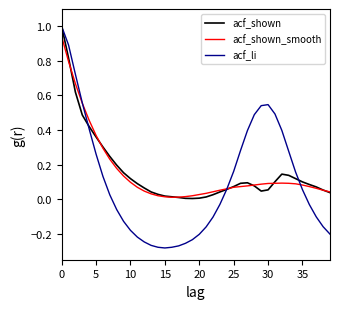

What is the maximum value shown in the chart?

1.0